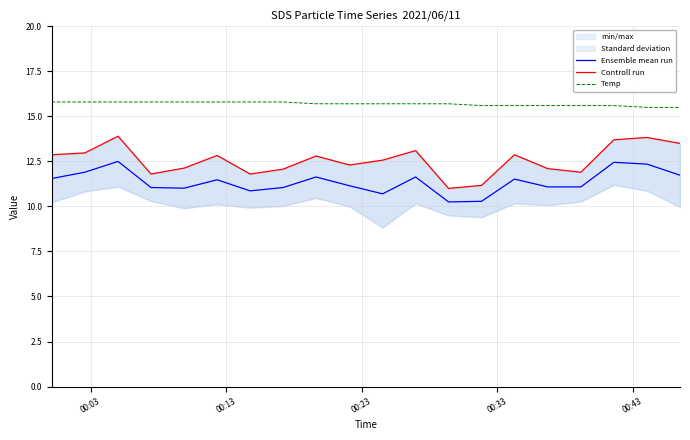

List the series in order of their peak value, highest first.

Temp, Controll run, Ensemble mean run